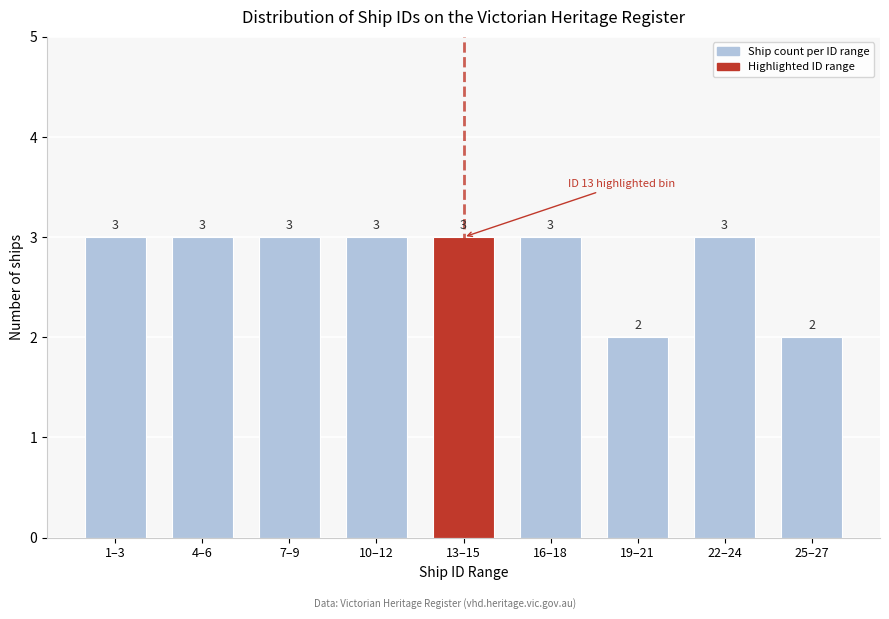

Reading right to left, what are all the values shown in this chart?

25–27=2	22–24=3	19–21=2	16–18=3	13–15=3	10–12=3	7–9=3	4–6=3	1–3=3